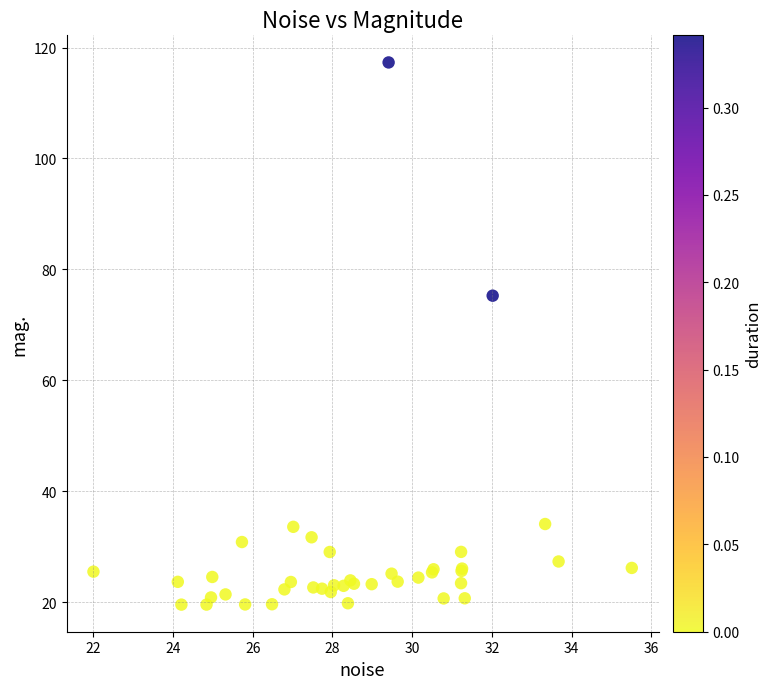

What Y value in the scatter plot is closest to 68?

75.3